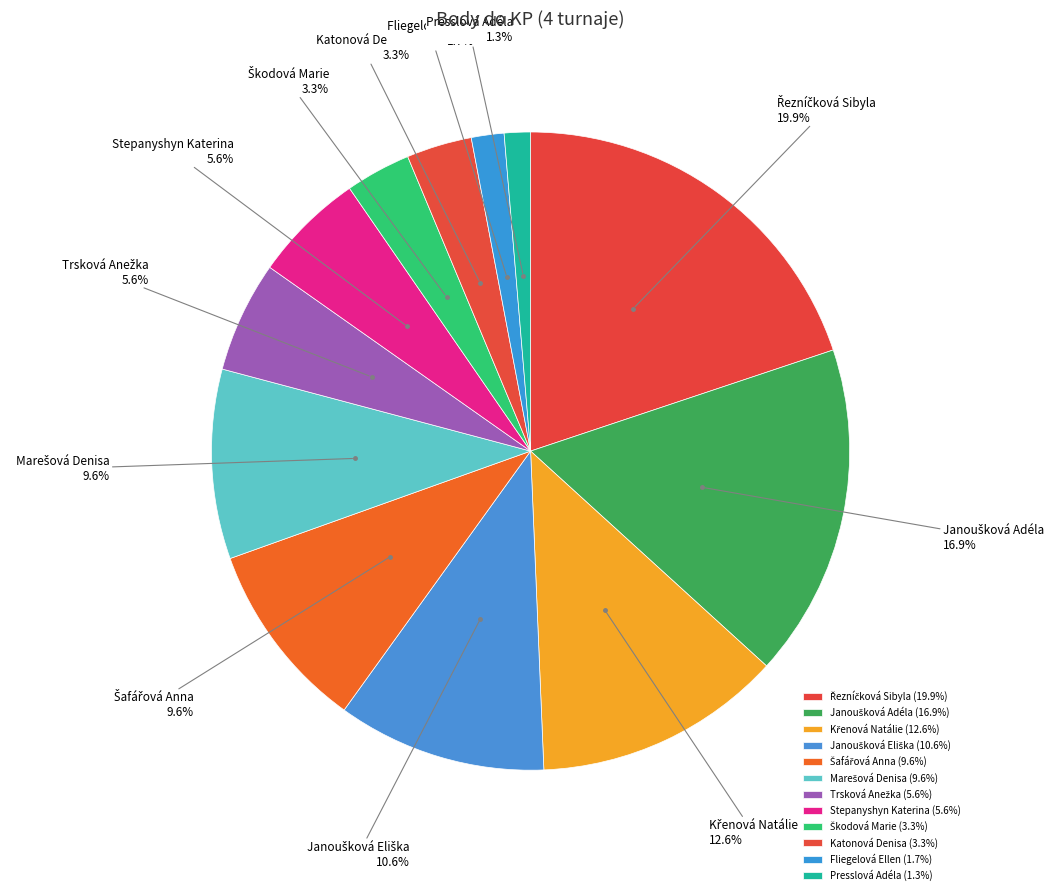

Is there a majority slice in this chart?

No